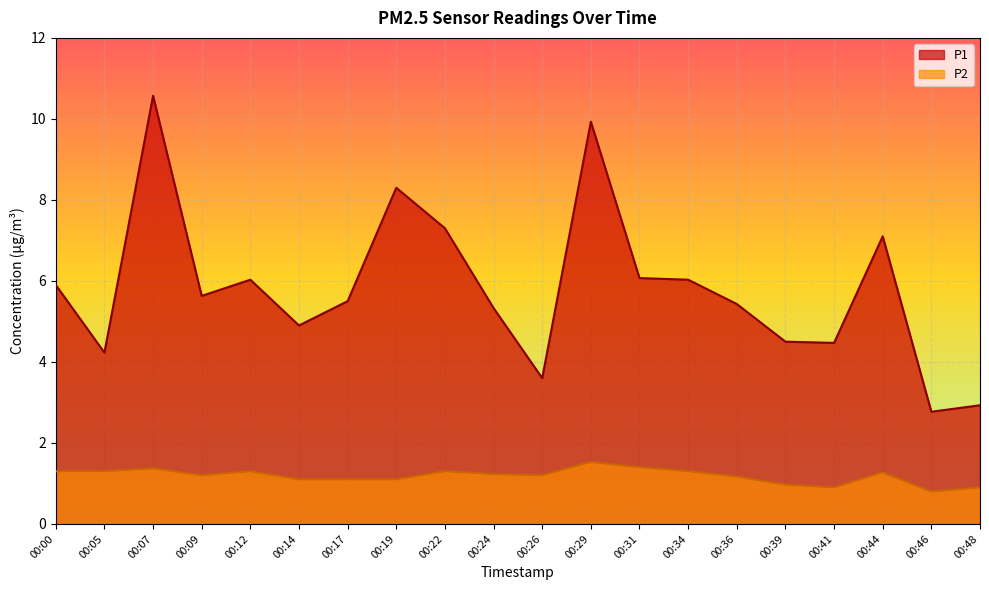

True or false: P2 and P1 cross at least once.

False